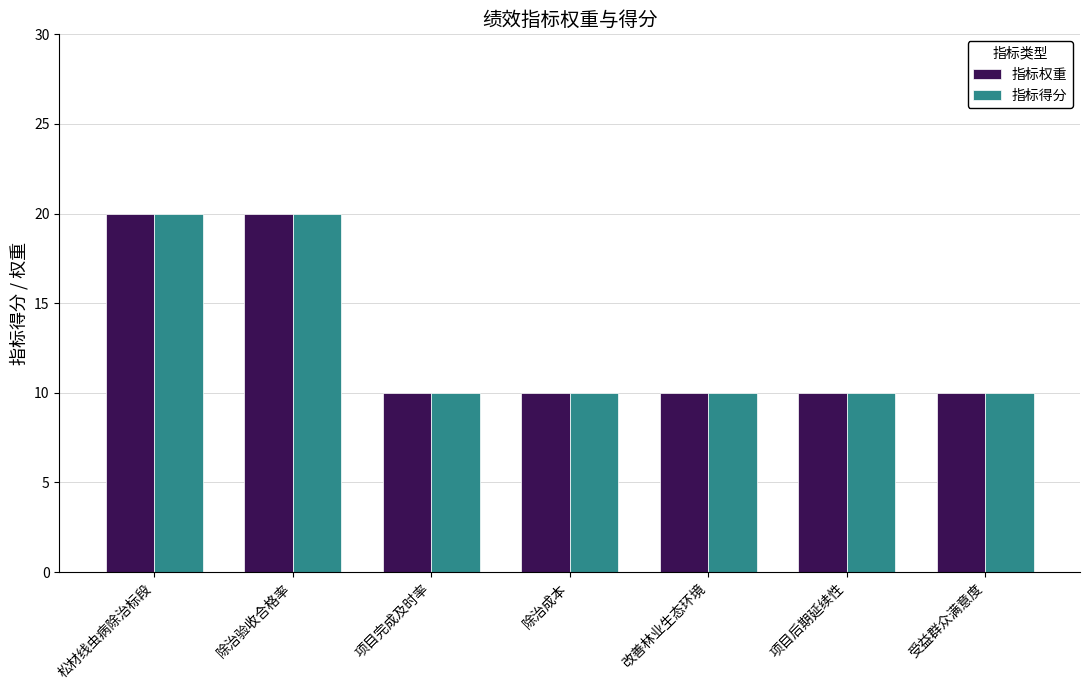

What is the total value across all series at 项目完成及时率?

20